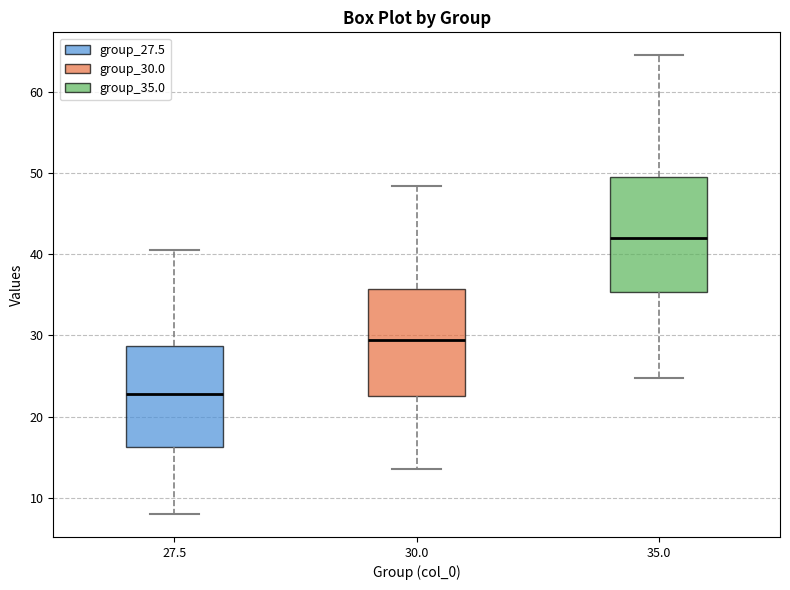

Reading left to right, transcribe this box plot: for each box, give where its median line is, the range the box spans, and where its two whiskers end, as read against the y-axis. The values are not printed on the chart, so give them approximately, as read against the axis.

27.5: median 23, box 16 to 29, whiskers 8 to 41
30.0: median 29, box 23 to 36, whiskers 14 to 48
35.0: median 42, box 35 to 50, whiskers 25 to 65